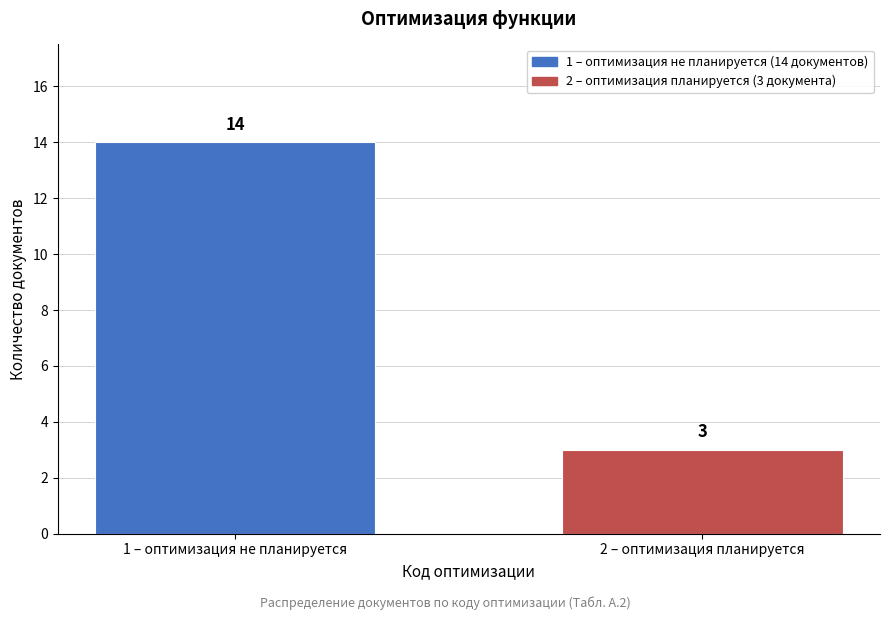

Reading left to right, what are all the values shown in this chart?

1 – оптимизация не планируется=14	2 – оптимизация планируется=3